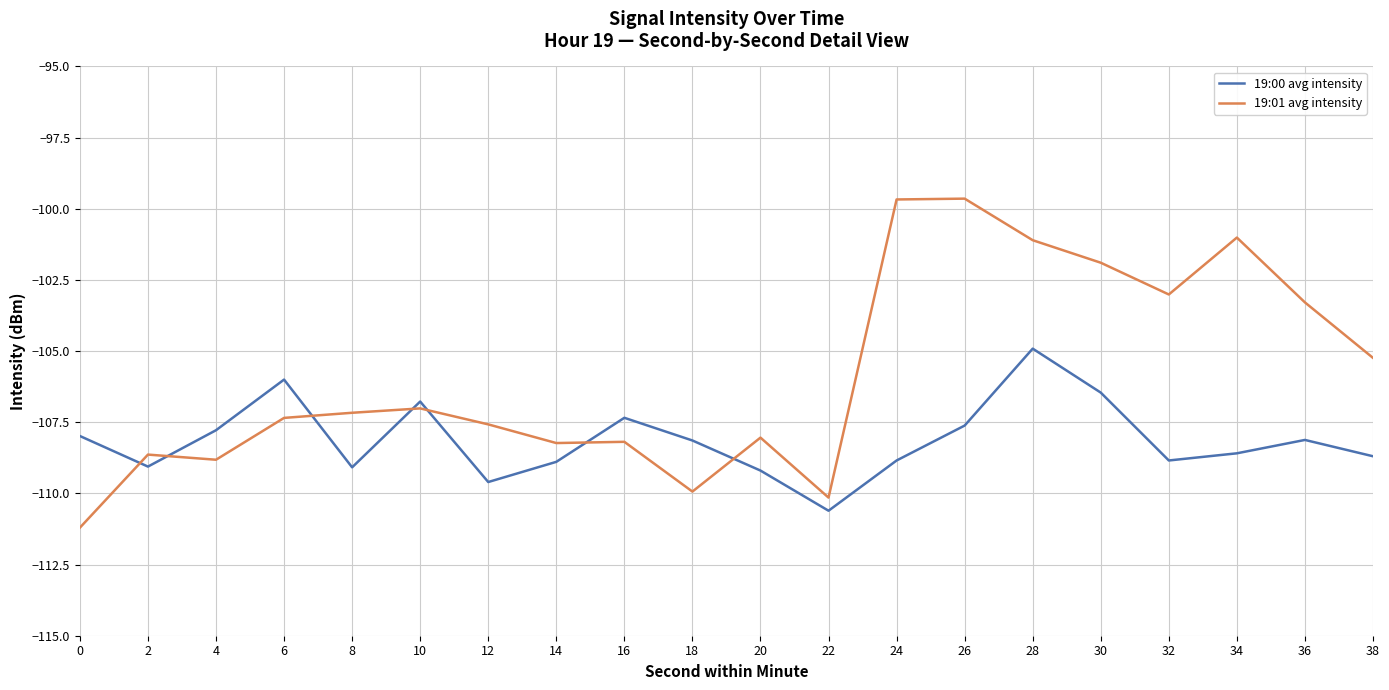

What is the total value across all series at 16?

-215.5